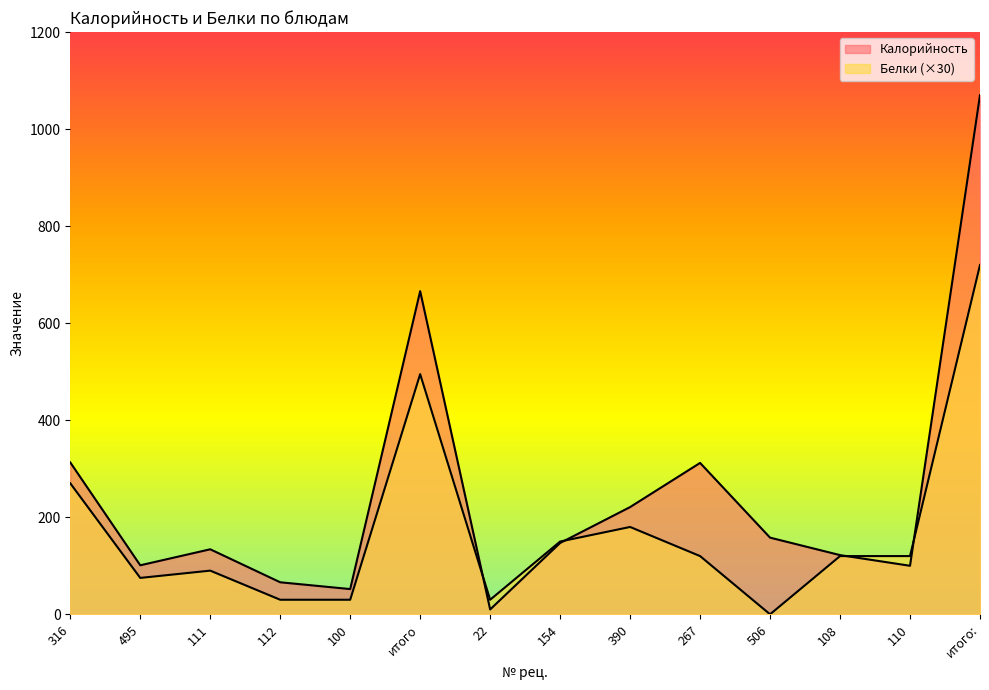

Is the value of Белки at 111 greater than the value of Калорийность at 111?

No